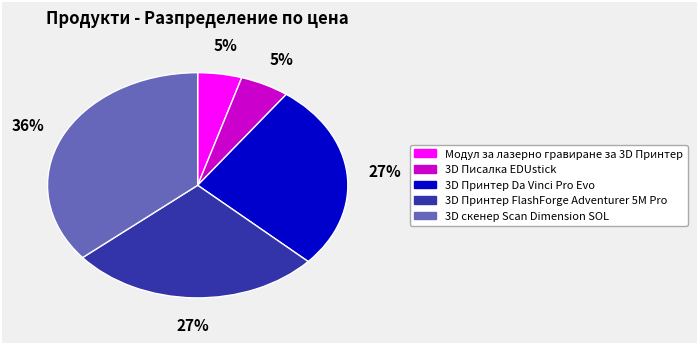

Is 3D Принтер FlashForge Adventurer 5M Pro the majority of the pie?

No